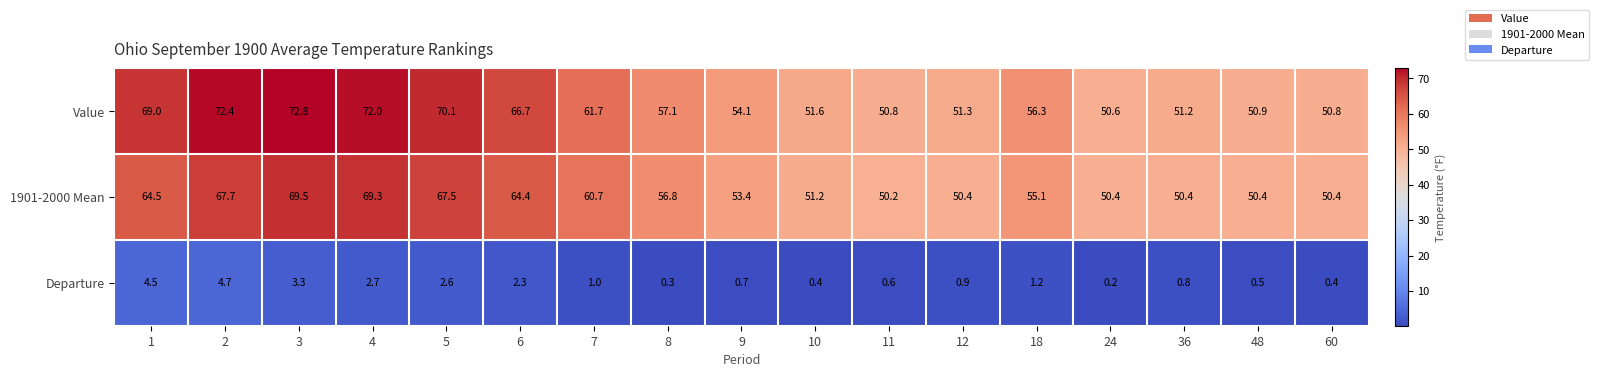

The value of 1901-2000 Mean at 9 is 53.4. True or false?

True